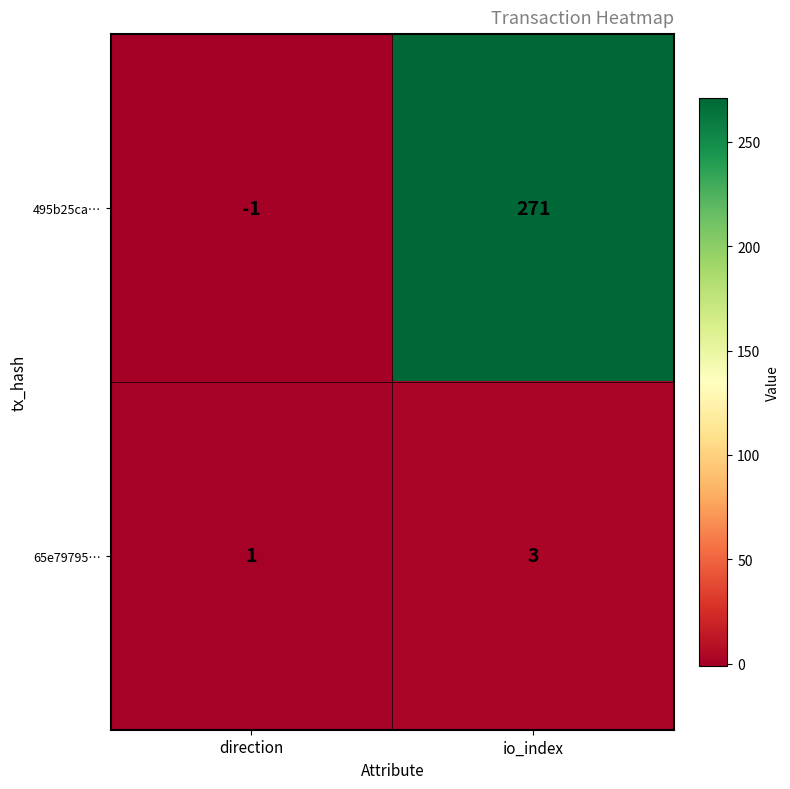

How many distinct data groups are displayed?

2